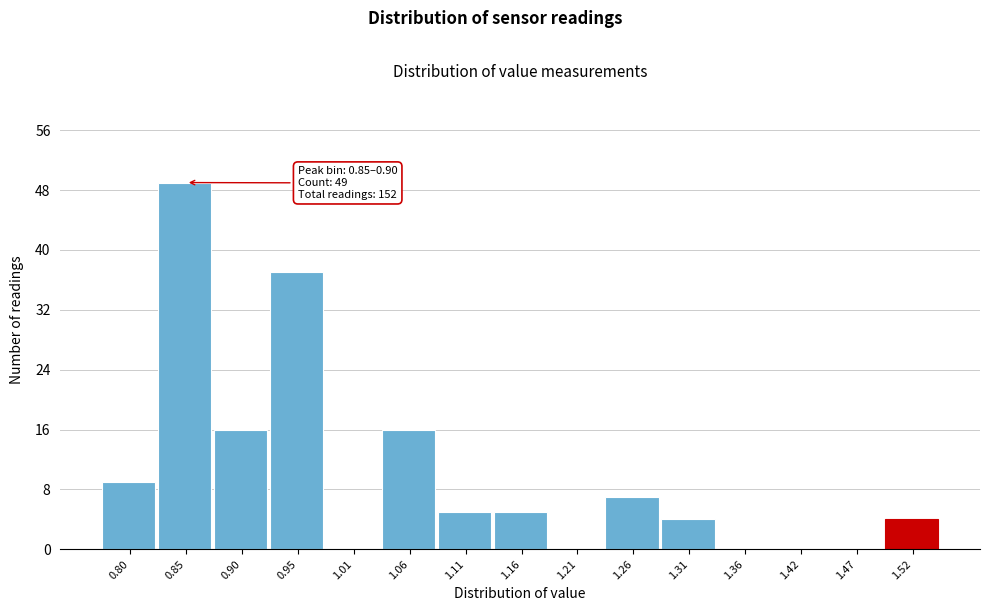

Reading right to left, transcribe all the data shown in this chart.

1.52=4	1.47=0	1.42=0	1.36=0	1.31=4	1.26=7	1.21=0	1.16=5	1.11=5	1.06=16	1.01=0	0.95=37	0.90=16	0.85=49	0.80=9